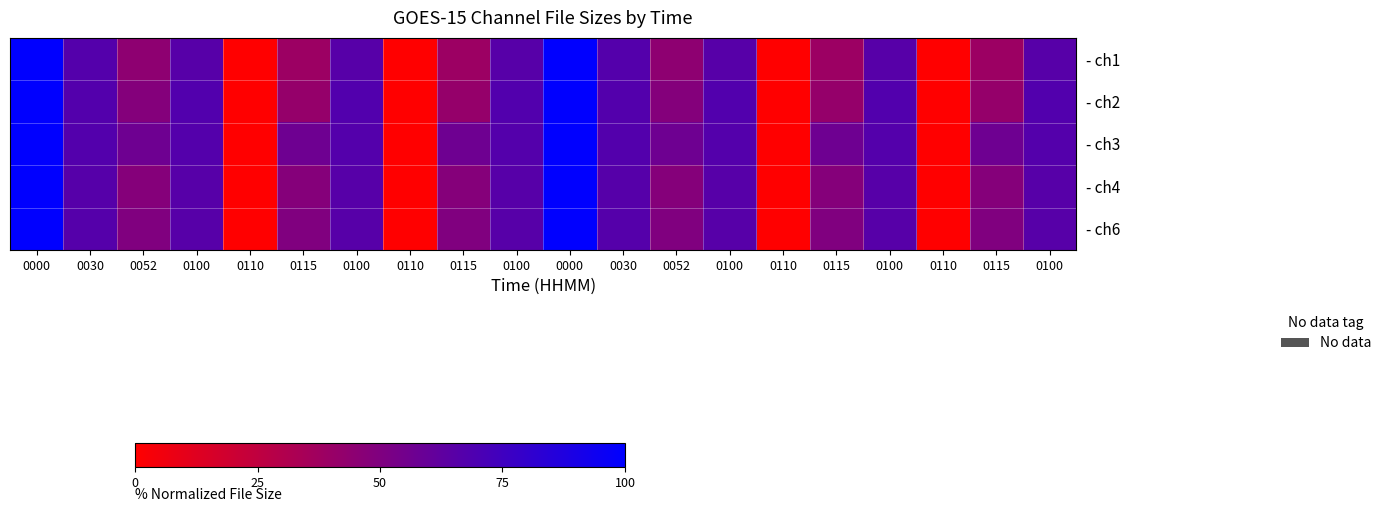

Reading left to right, what are all the values shown in this chart?

- ch1: 0000=100.0	0030=66.9	0052=44.2	0100=65.7	0110=0.0	0115=38.9	0100=65.7	0110=0.0	0115=38.9	0100=65.7	0000=100.0	0030=66.9	0052=44.2	0100=65.7	0110=0.0	0115=38.9	0100=65.7	0110=0.0	0115=38.9	0100=65.7
- ch2: 0000=100.0	0030=67.2	0052=48.2	0100=67.6	0110=0.0	0115=41.5	0100=67.6	0110=0.0	0115=41.5	0100=67.6	0000=100.0	0030=67.2	0052=48.2	0100=67.6	0110=0.0	0115=41.5	0100=67.6	0110=0.0	0115=41.5	0100=67.6
- ch3: 0000=100.0	0030=67.3	0052=56.9	0100=67.0	0110=0.0	0115=56.9	0100=67.0	0110=0.0	0115=56.9	0100=67.0	0000=100.0	0030=67.3	0052=56.9	0100=67.0	0110=0.0	0115=56.9	0100=67.0	0110=0.0	0115=56.9	0100=67.0
- ch4: 0000=100.0	0030=66.1	0052=47.7	0100=65.7	0110=0.0	0115=47.7	0100=65.7	0110=0.0	0115=47.7	0100=65.7	0000=100.0	0030=66.1	0052=47.7	0100=65.7	0110=0.0	0115=47.7	0100=65.7	0110=0.0	0115=47.7	0100=65.7
- ch6: 0000=100.0	0030=66.5	0052=50.0	0100=66.0	0110=0.0	0115=50.0	0100=66.0	0110=0.0	0115=50.0	0100=66.0	0000=100.0	0030=66.5	0052=50.0	0100=66.0	0110=0.0	0115=50.0	0100=66.0	0110=0.0	0115=50.0	0100=66.0